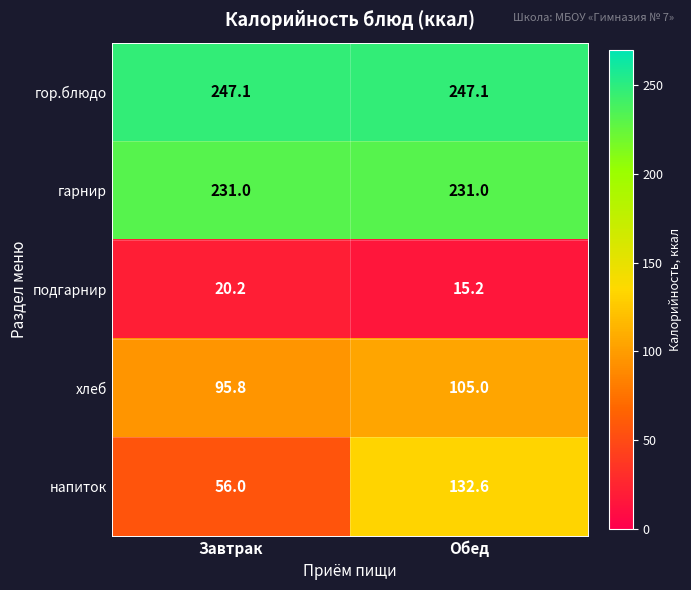

Reading right to left, what are all the values shown in this chart?

гор.блюдо: 247.1	247.1
гарнир: 231.0	231.0
подгарнир: 15.2	20.2
хлеб: 105.0	95.8
напиток: 132.6	56.0